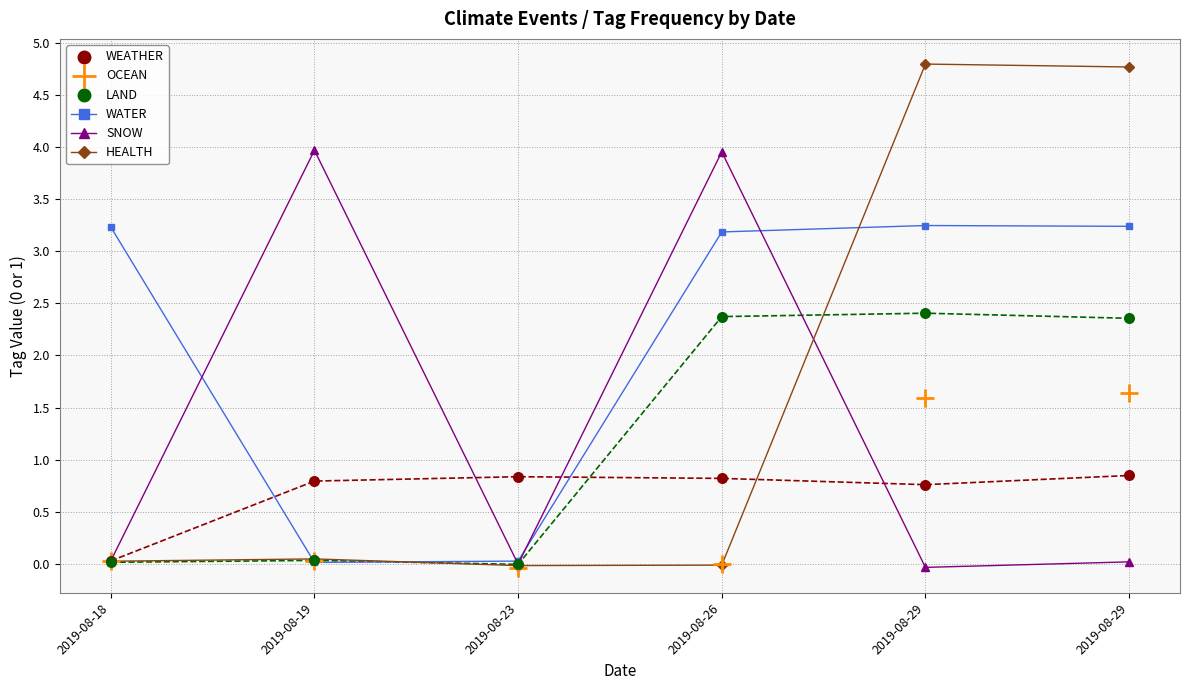

Which series has the largest total across all categories?

WATER